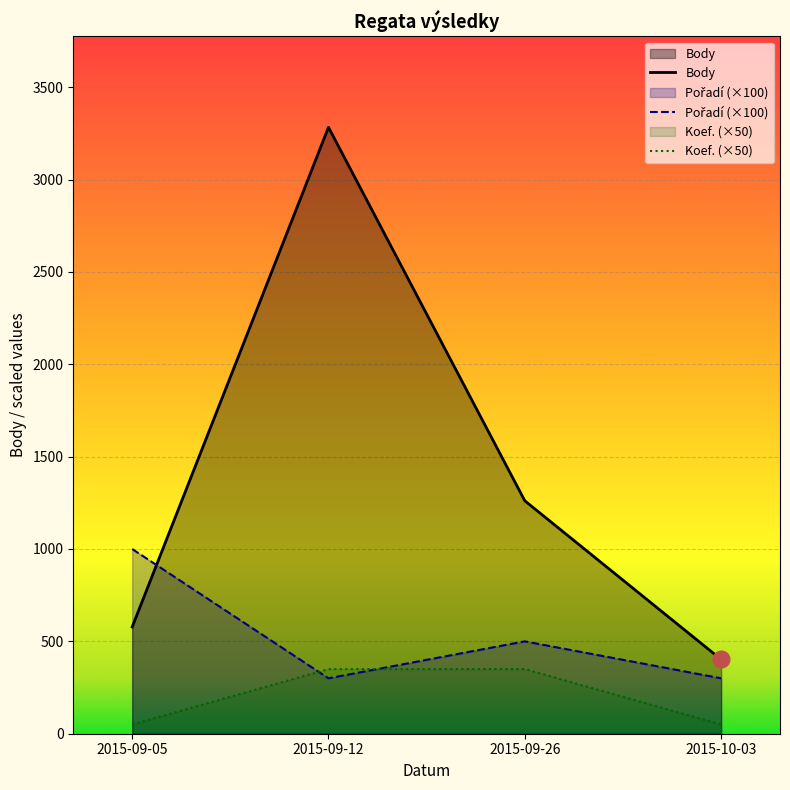

Which series changed the most between 2015-09-05 and 2015-09-26?

Body